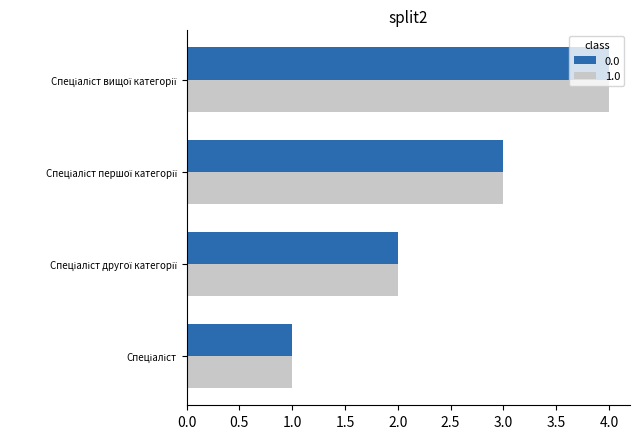

What is the sum of all 0.0 values?

10